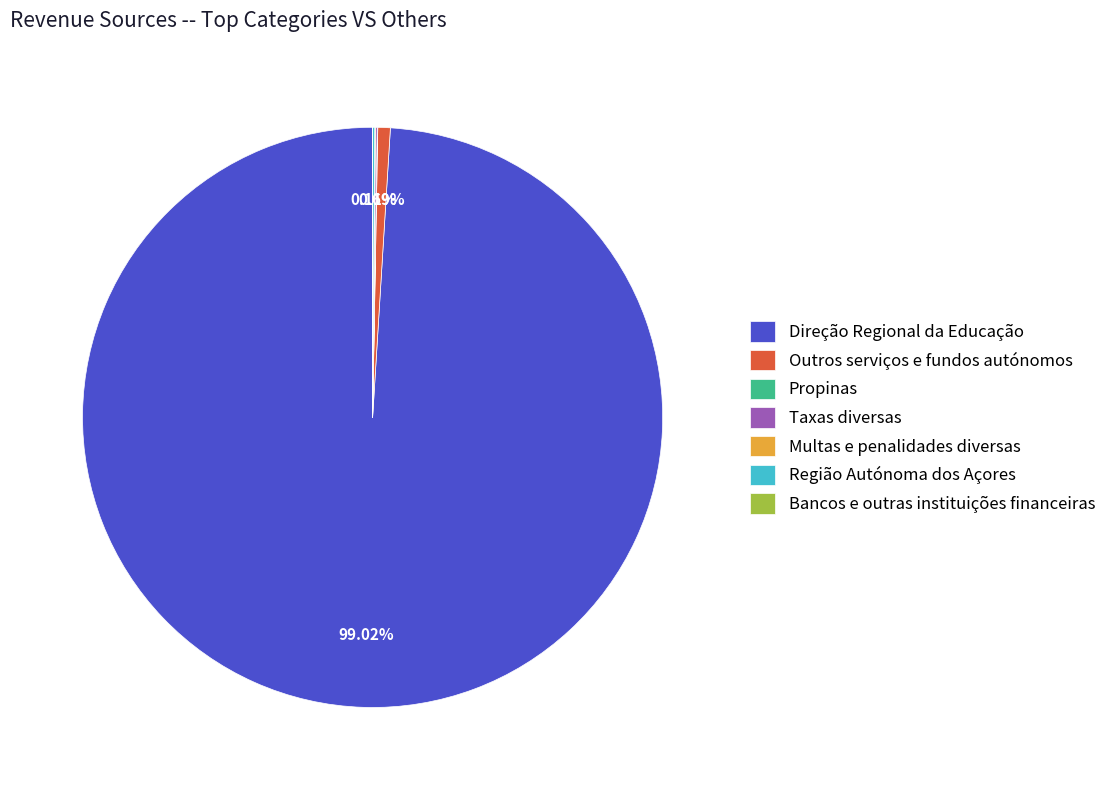

What is the majority slice?

Direção Regional da Educação